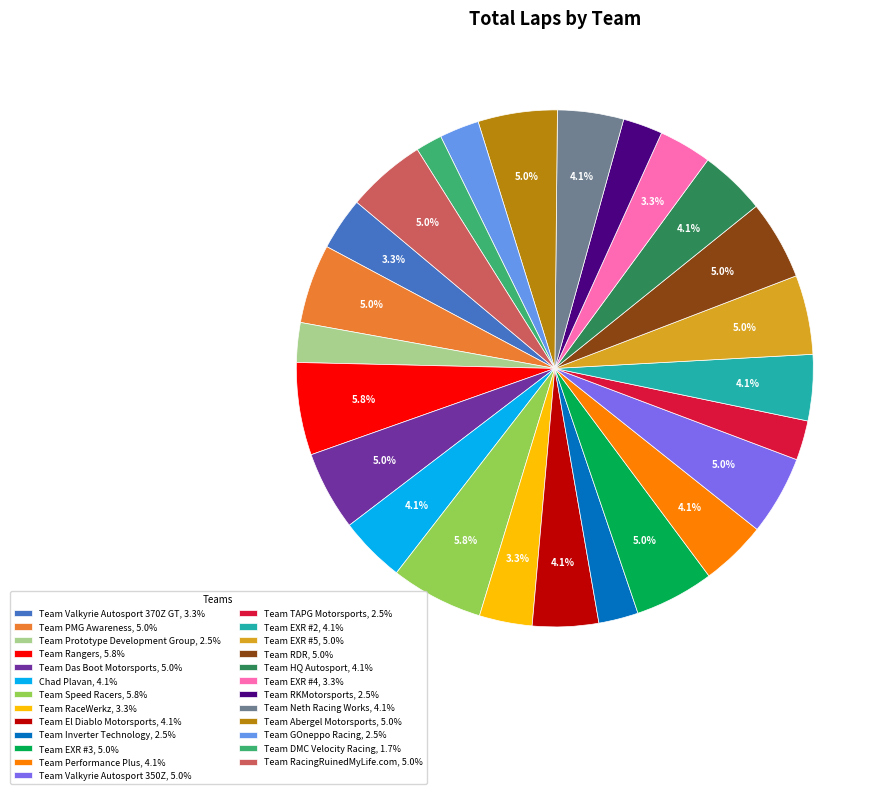

What is the total percentage of Team EXR #4, 3.3% and Team Das Boot Motorsports, 5.0%?

8.3%